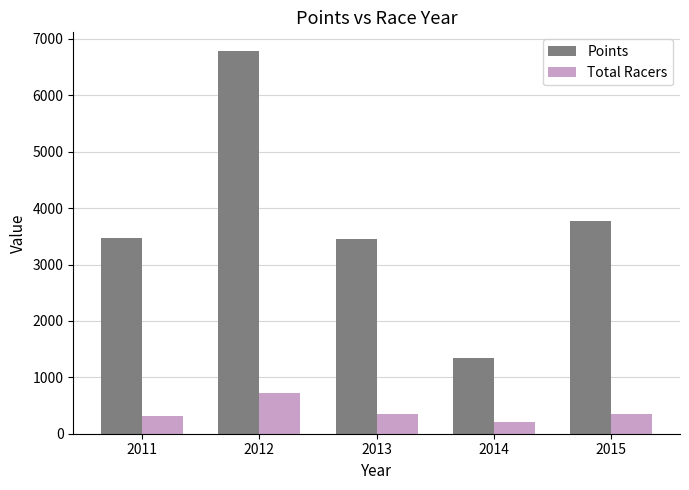

At which category is the sum across all series the highest?

2012